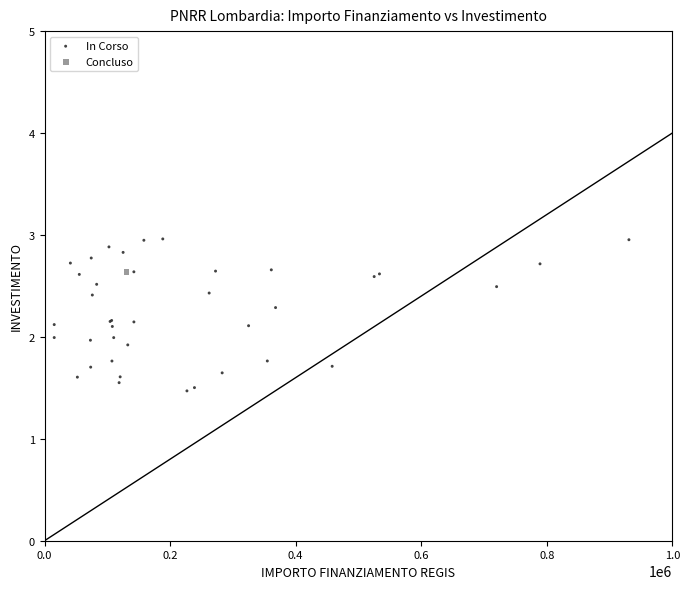

What are all the series names shown in the legend?

In Corso, Concluso